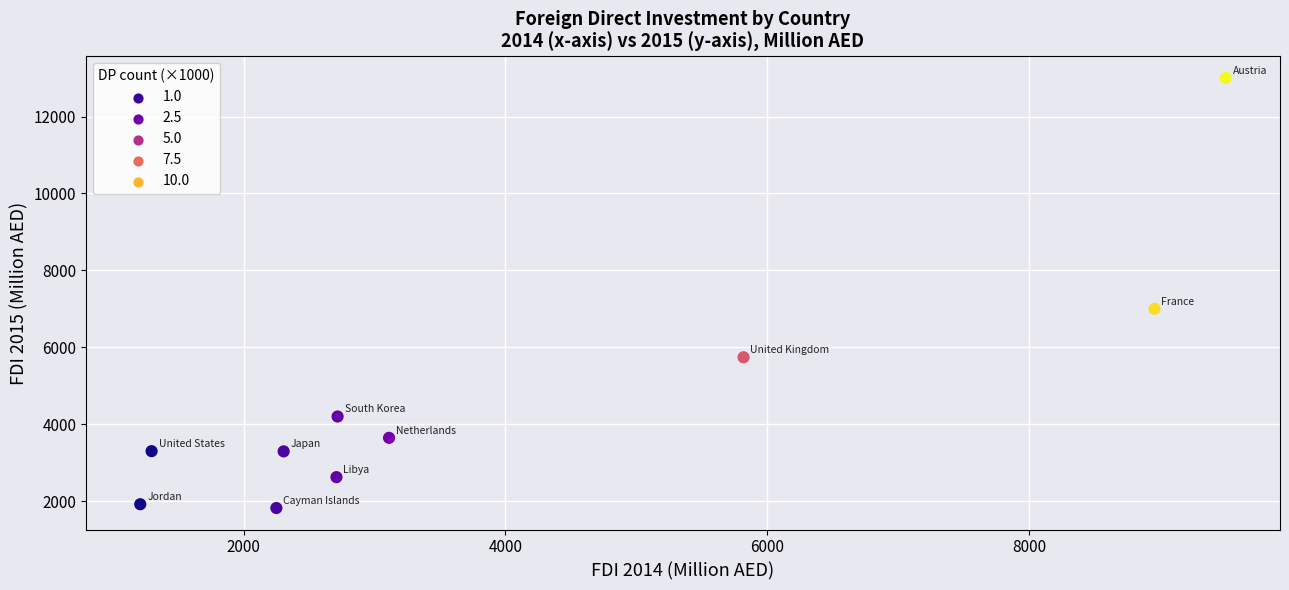

What Y value in the scatter plot is closest to 7411?

7002.2